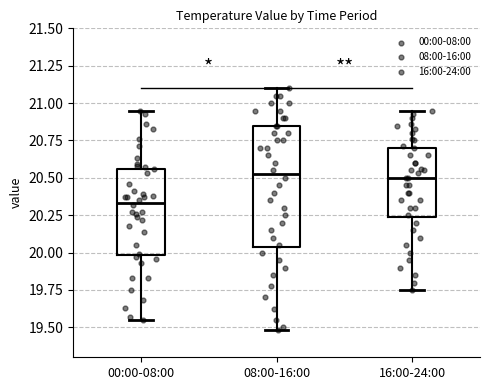

Comparing the boxes themselves (not the whiskers), which one is the tallest?

08:00-16:00